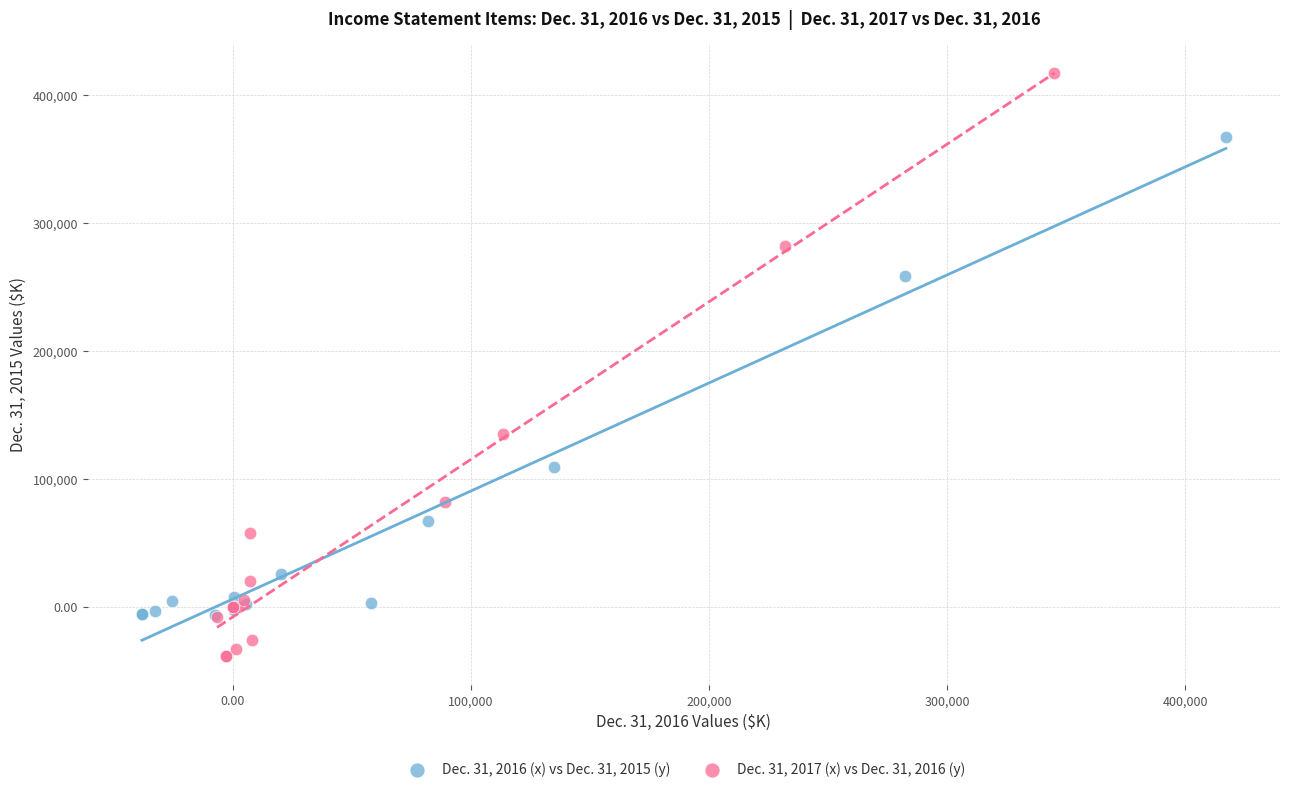

Which series has the largest Y range (max minus min)?

Dec. 31, 2017 (x) vs Dec. 31, 2016 (y)